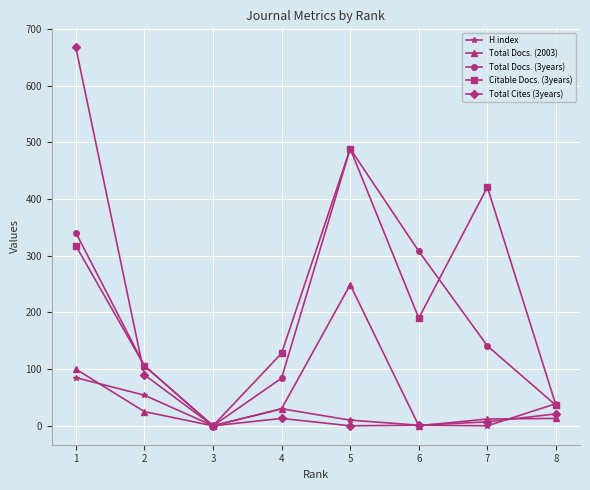

Which series has the largest range (max minus min)?

Total Cites (3years)